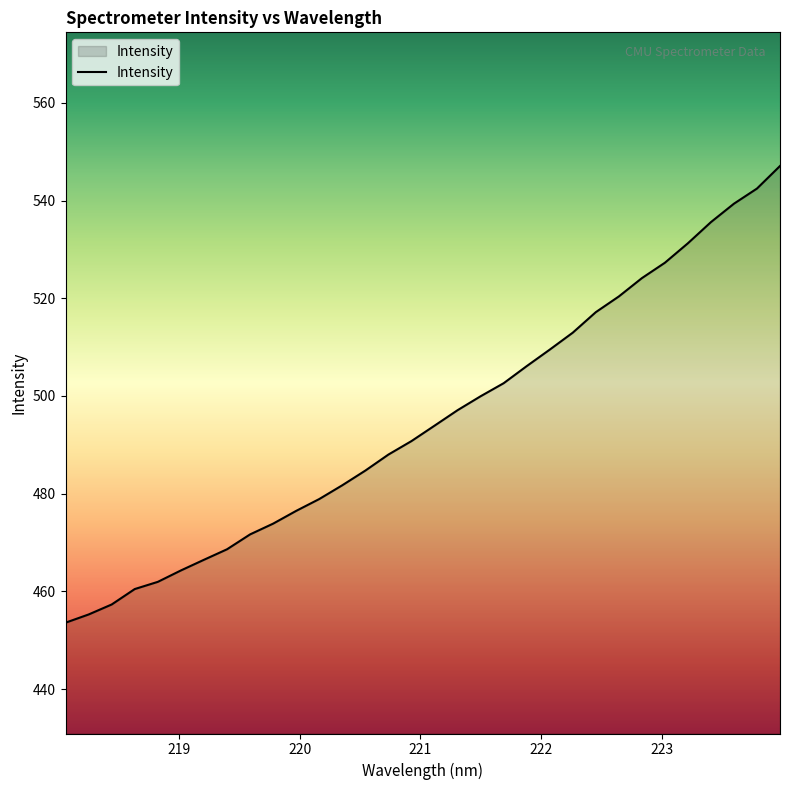

Count the number of data series in this chart.

1